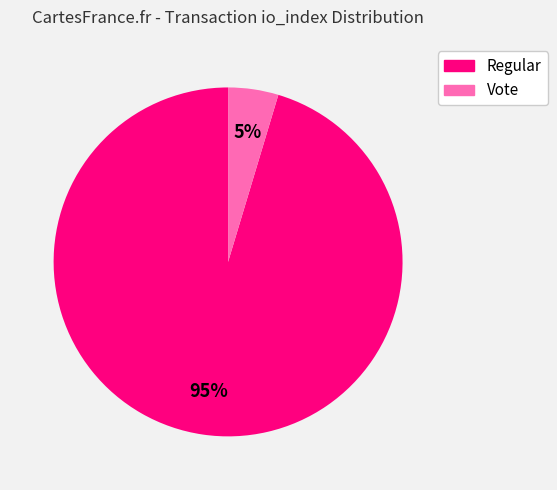

Do Regular and Vote together represent more than half of the pie?

Yes